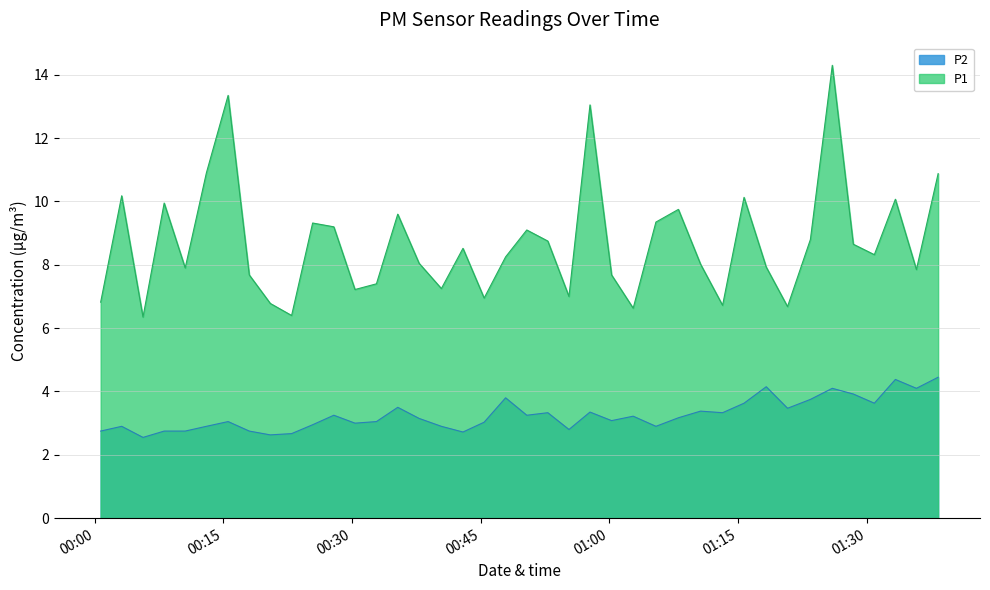

What is the value of the P2 point at the 20th from the left?

3.8